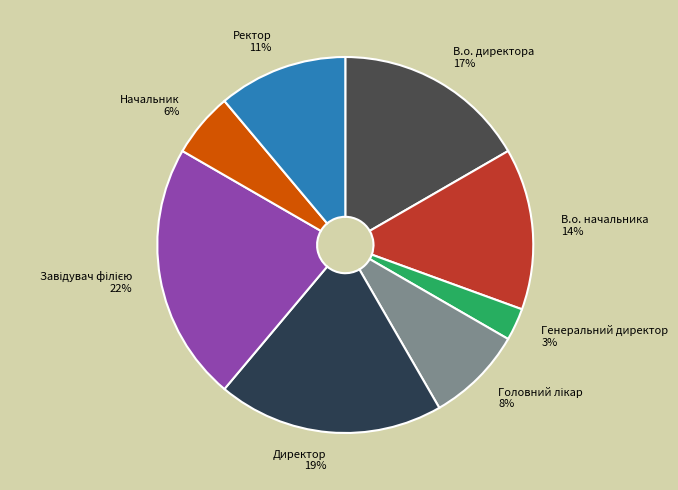

Count the number of slices in the pie.

8